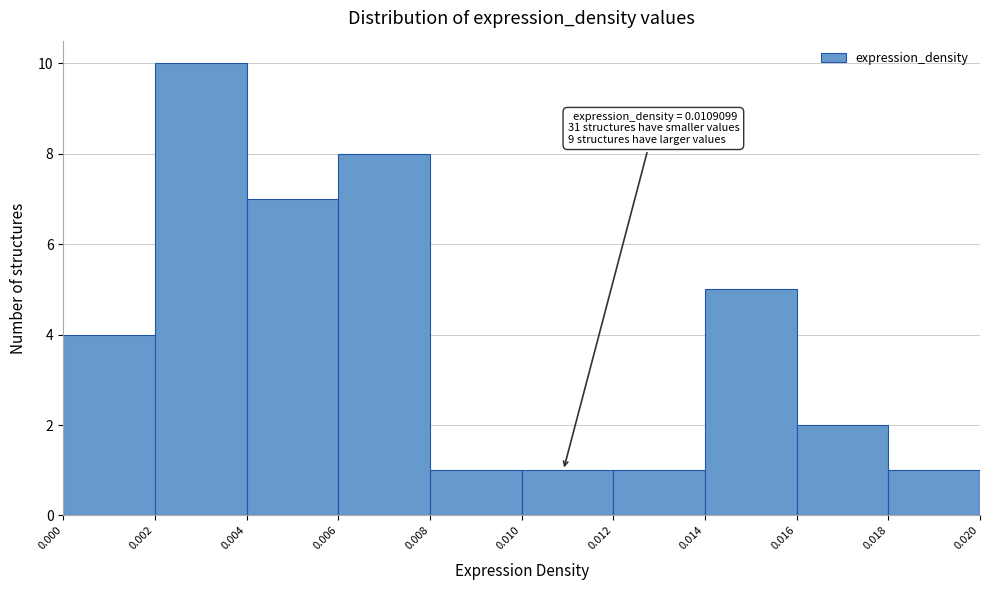

Over which range of the x-axis is the bar tallest?

0.002 to 0.004